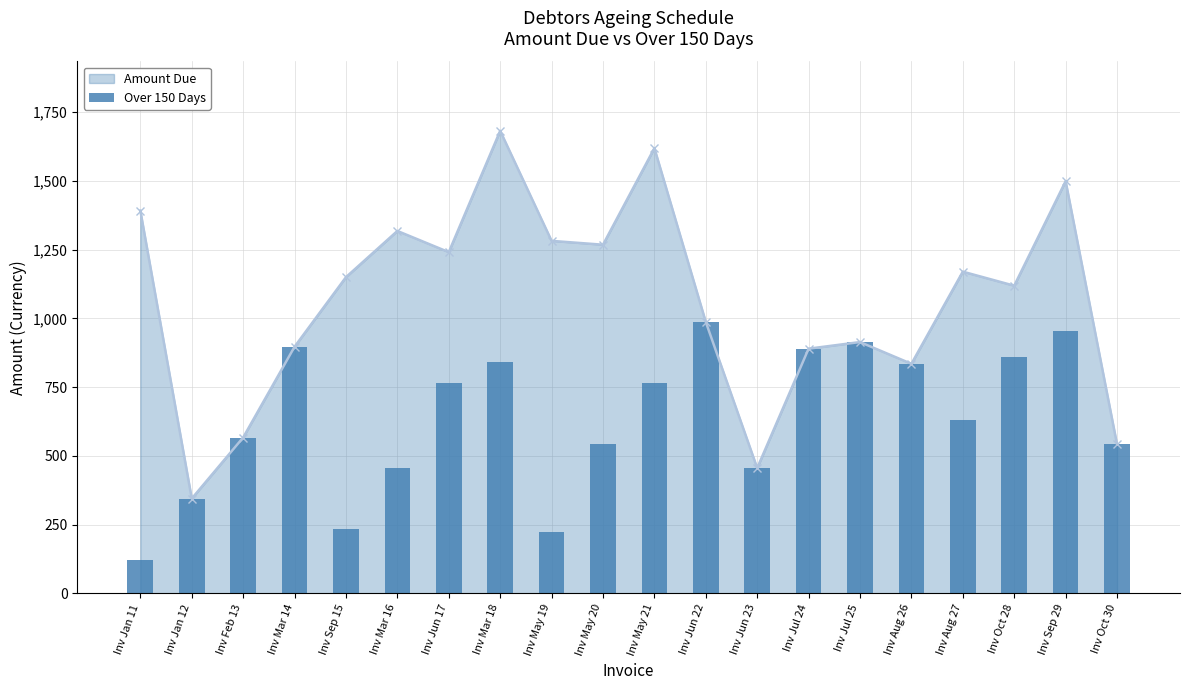

Where is Over 150 Days nearest to the value 555?

Inv Feb 13